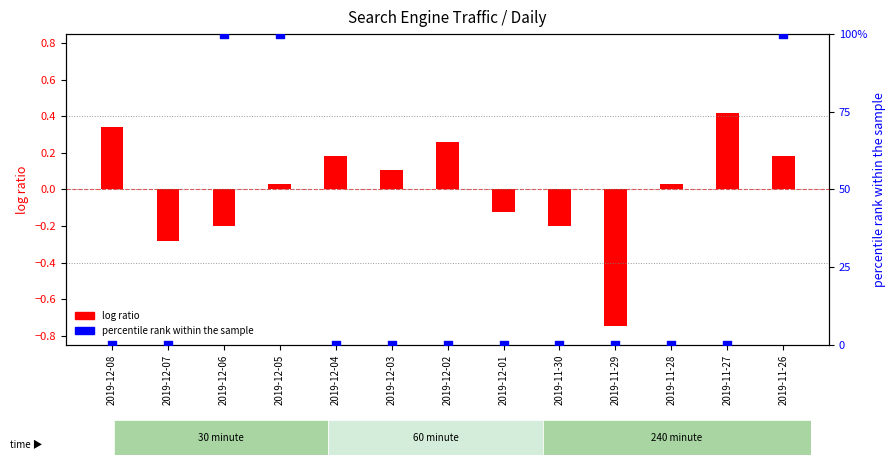

What is the change in value from 2019-11-28 to 2019-11-26?

+100.0